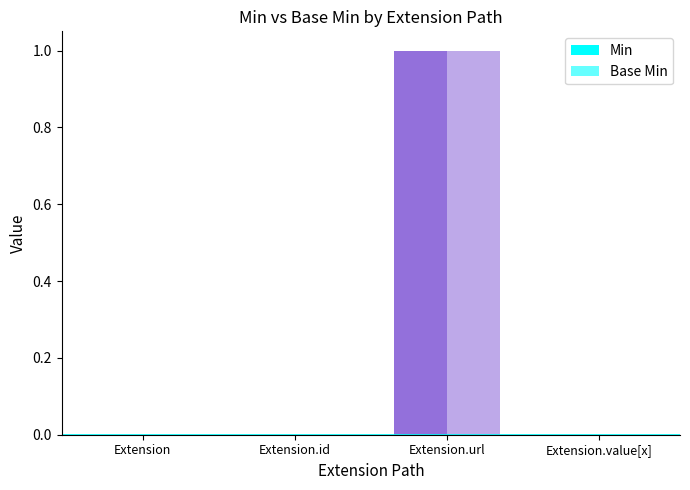

Where is Min nearest to the value 0?

Extension